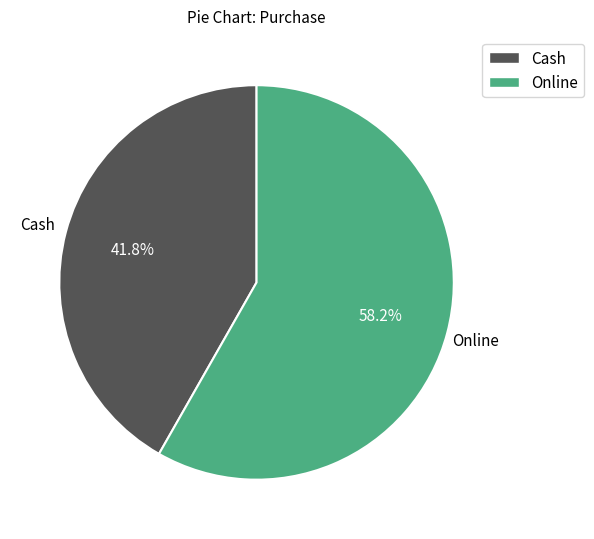

To the nearest percent, what is the combined percentage of Cash and Online?

100%